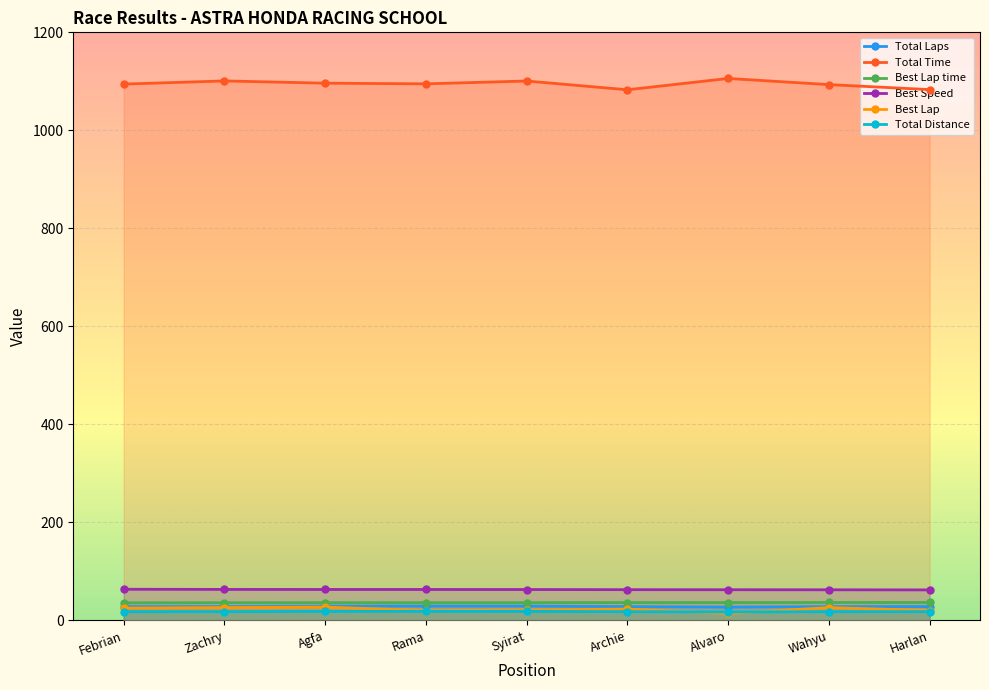

What is the difference between the maximum and second lowest values in the Best Speed series?

1.1